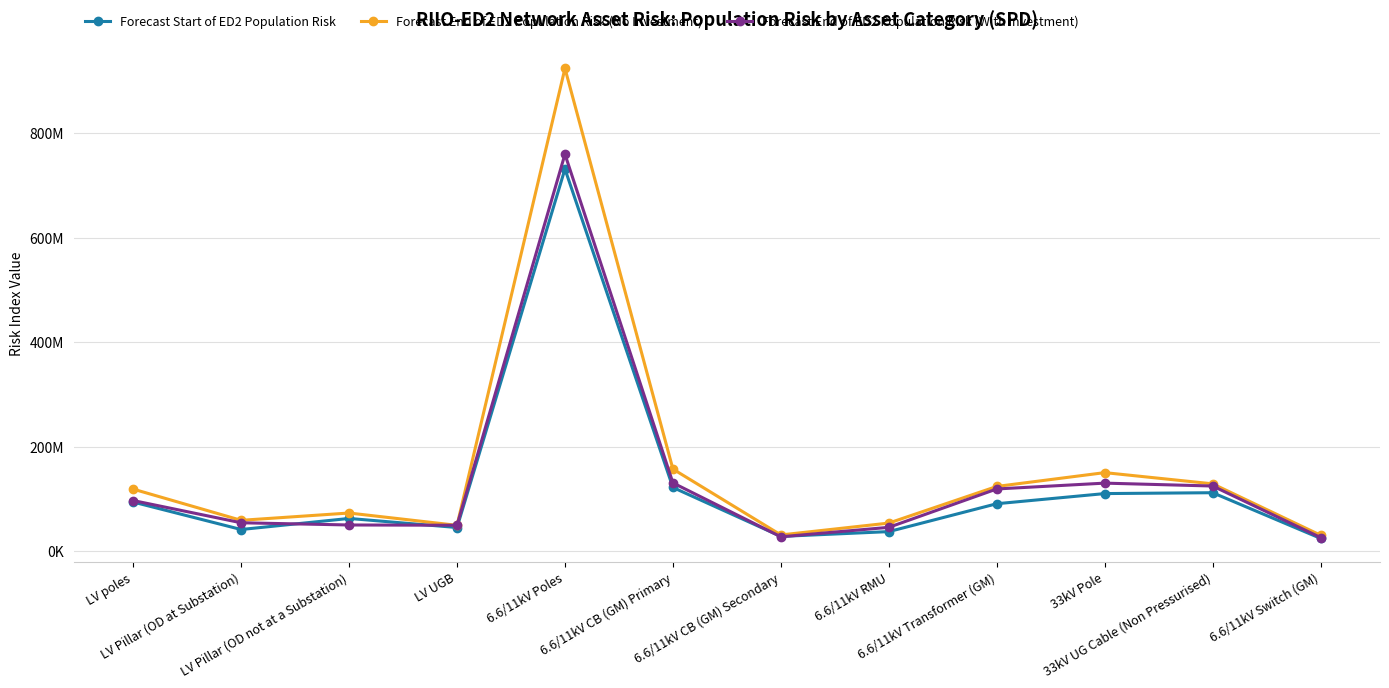

Which category has the lowest value in the Forecast Start of ED2 Population Risk series?

6.6/11kV Switch (GM)